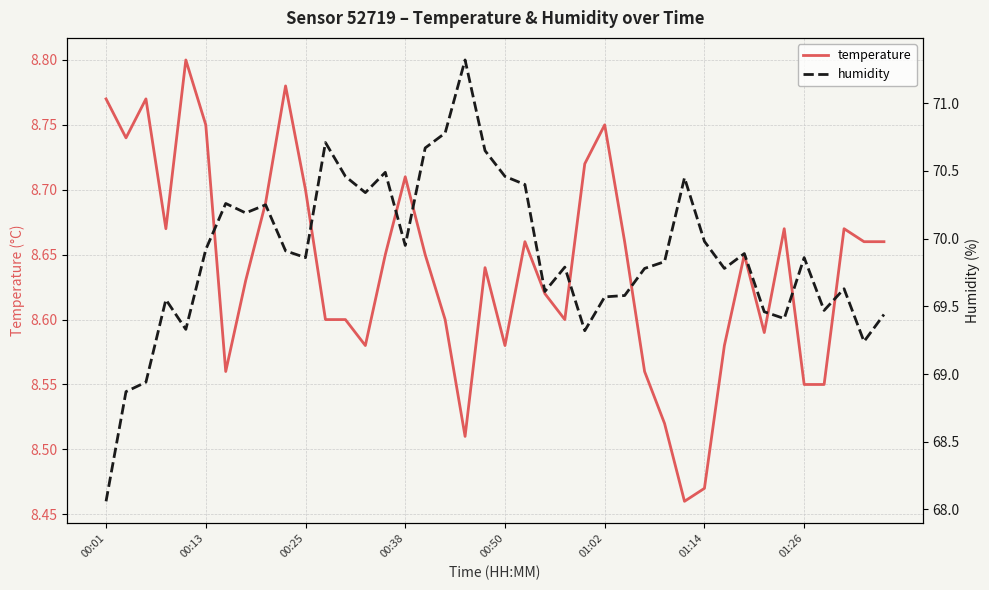

Reading left to right, what are all the values shown in this chart?

temperature: 8.8	8.7	8.8	8.7	8.8	8.8	8.6	8.6	8.7	8.8	8.7	8.6	8.6	8.6	8.7	8.7	8.7	8.6	8.5	8.6	8.6	8.7	8.6	8.6	8.7	8.8	8.7	8.6	8.5	8.5	8.5	8.6	8.7	8.6	8.7	8.6	8.6	8.7	8.7	8.7
humidity: 68.1	68.9	68.9	69.5	69.3	69.9	70.3	70.2	70.2	69.9	69.9	70.7	70.5	70.3	70.5	70.0	70.7	70.8	71.3	70.7	70.5	70.4	69.6	69.8	69.3	69.6	69.6	69.8	69.8	70.5	70.0	69.8	69.9	69.5	69.4	69.9	69.5	69.6	69.2	69.4